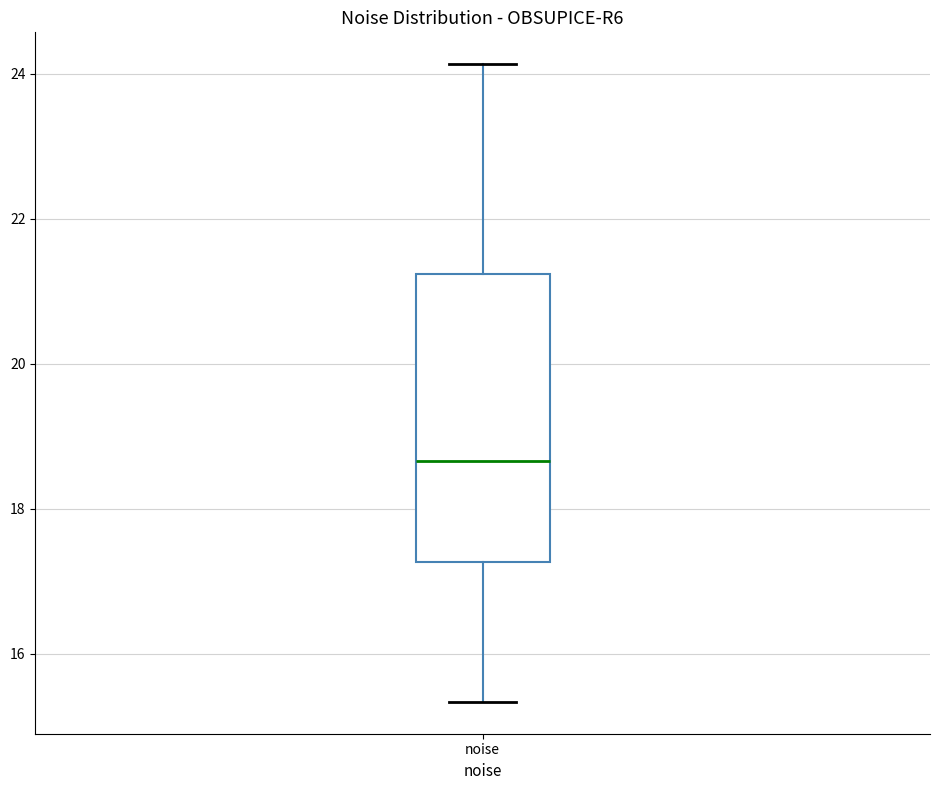

Transcribe this box plot: give where the median line is, the range the box spans, and where the two whiskers end, as read against the y-axis. The values are not printed on the chart, so give them approximately, as read against the axis.

median 18.6, box 17.2 to 21.2, whiskers 15.4 to 24.2